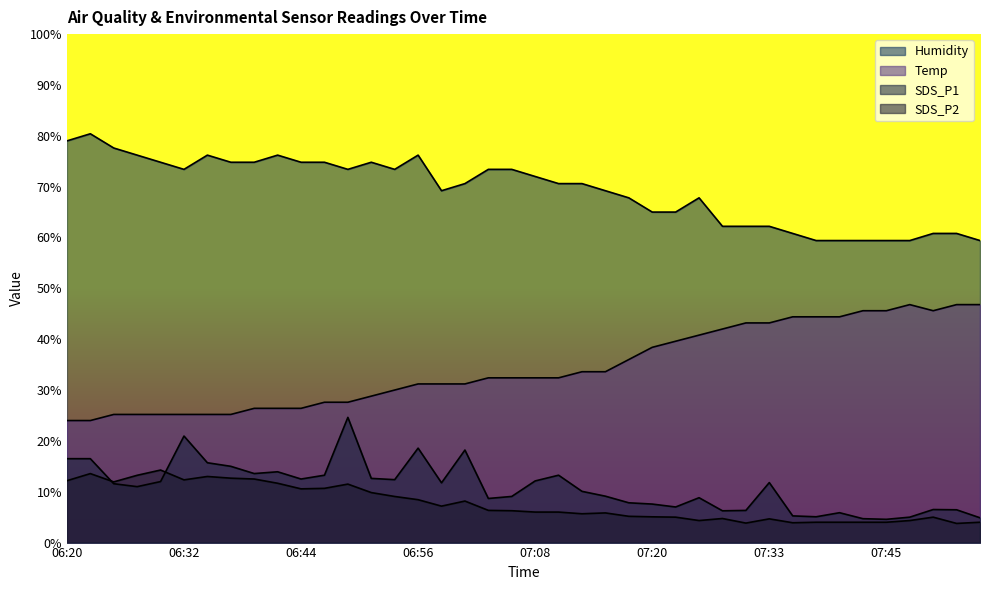

The SDS_P2 series shows 1.6 at 07:11. True or false?

False